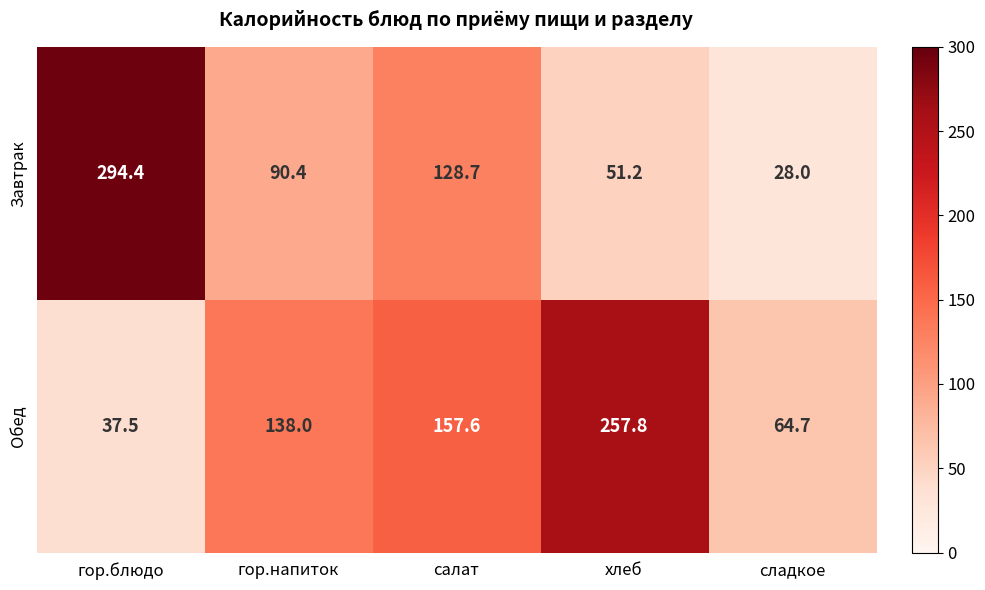

Which series has the largest total across all categories?

Обед